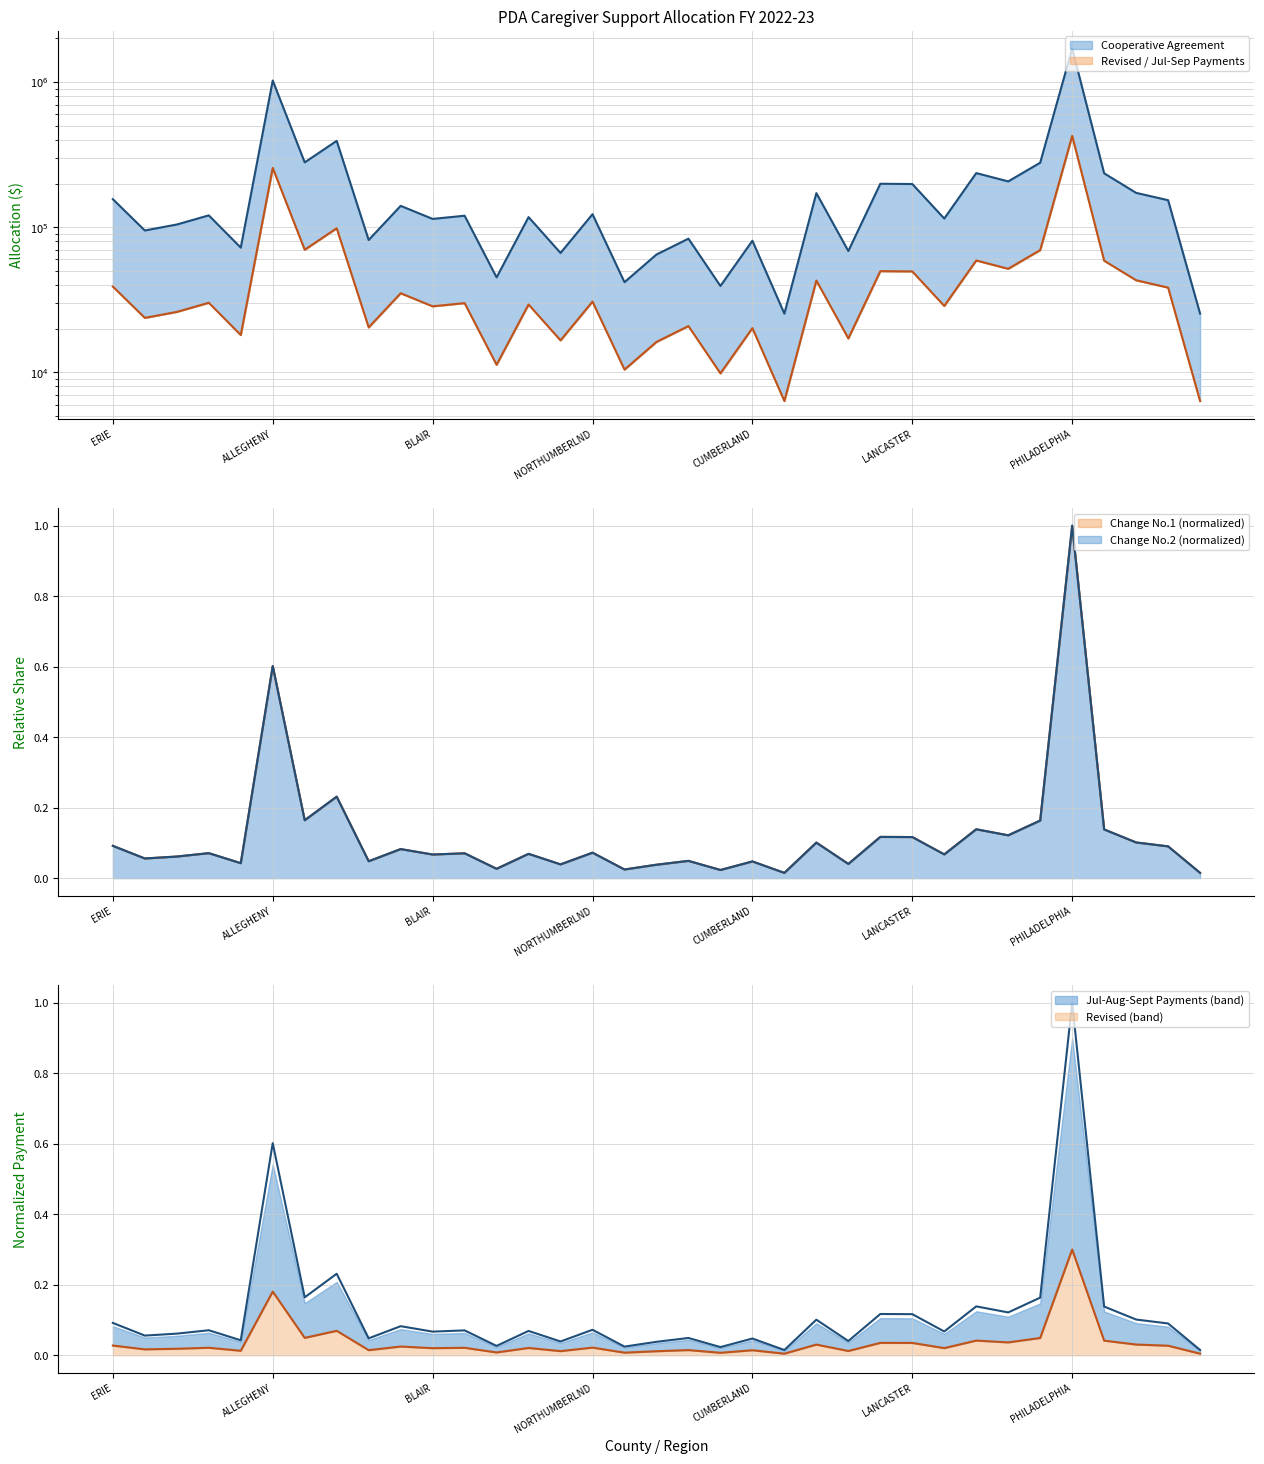

True or false: Jul-Aug-Sept Payments has more than 0 interior local peaks.

True